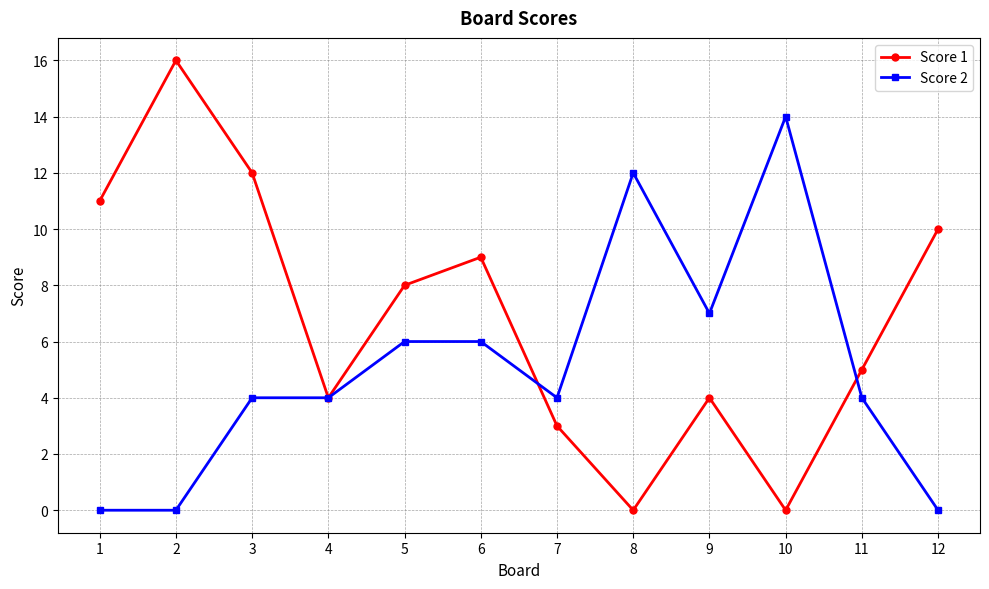

Which series has the largest range (max minus min)?

Score 1